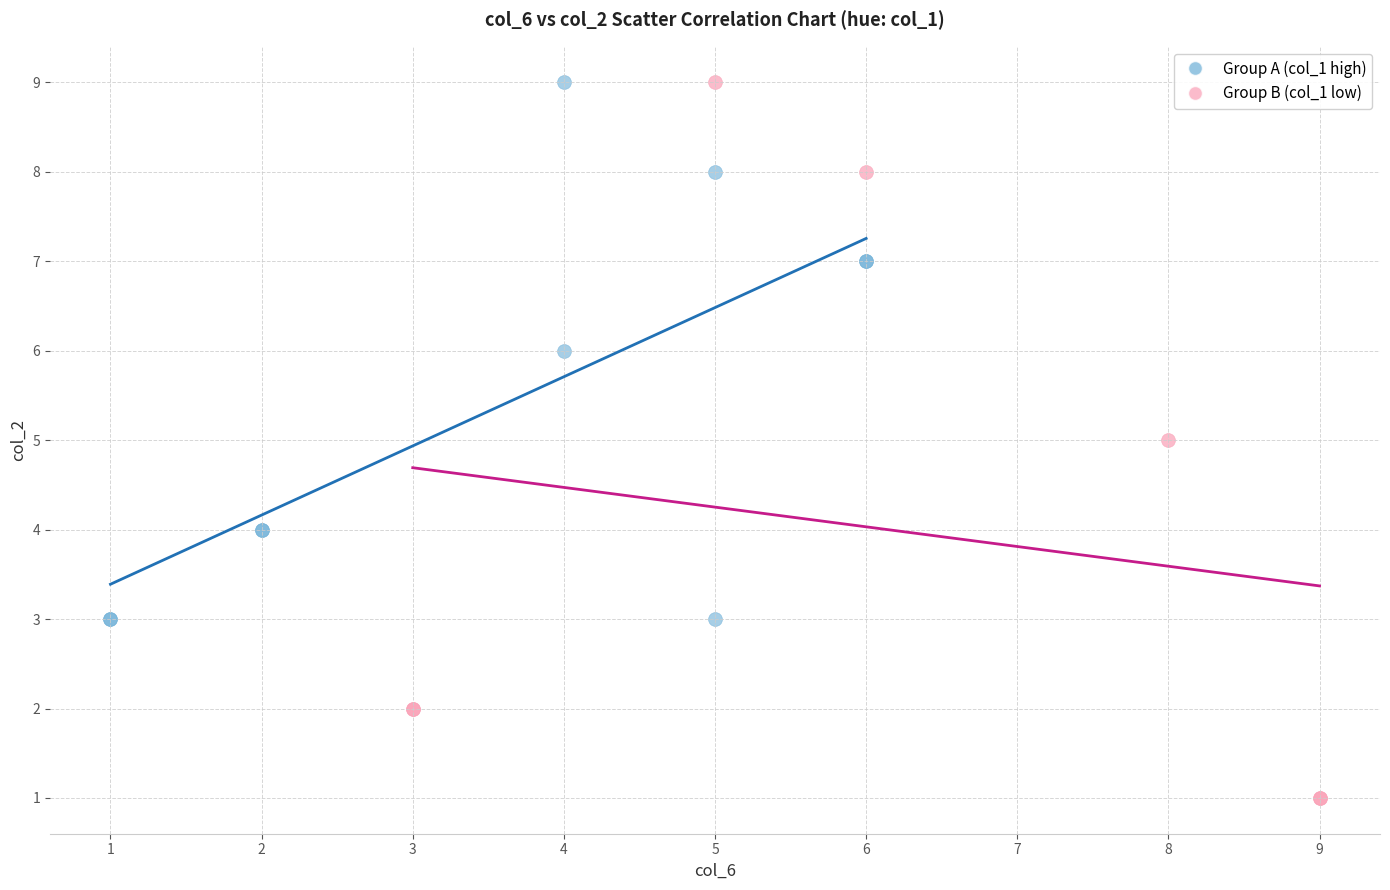

Which series contains the lowest Y value?

Group B (col_1 low)